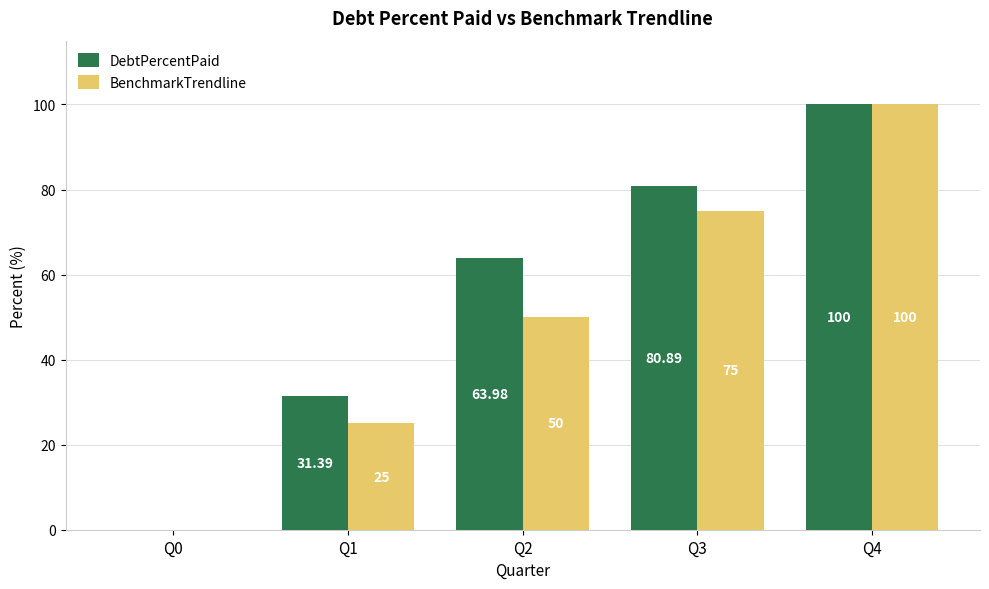

What value does the BenchmarkTrendline series have at Q2?

50.0